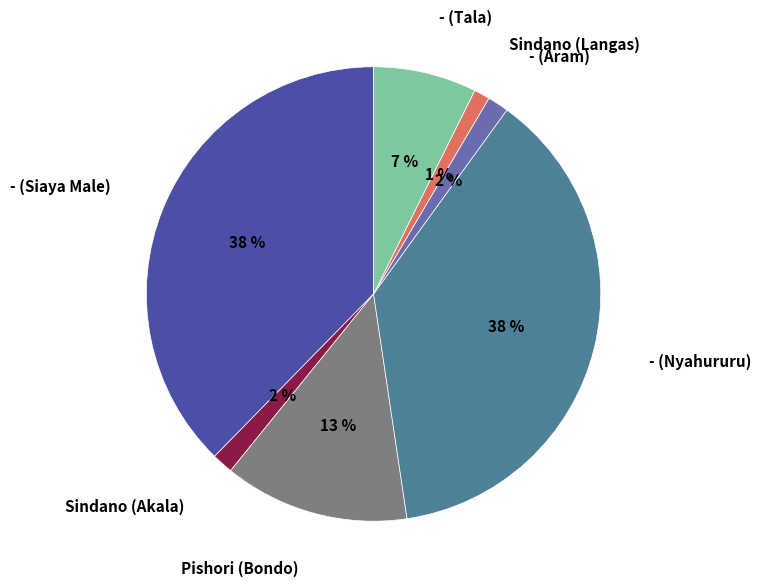

To the nearest percent, what is the average slice percentage?

14%